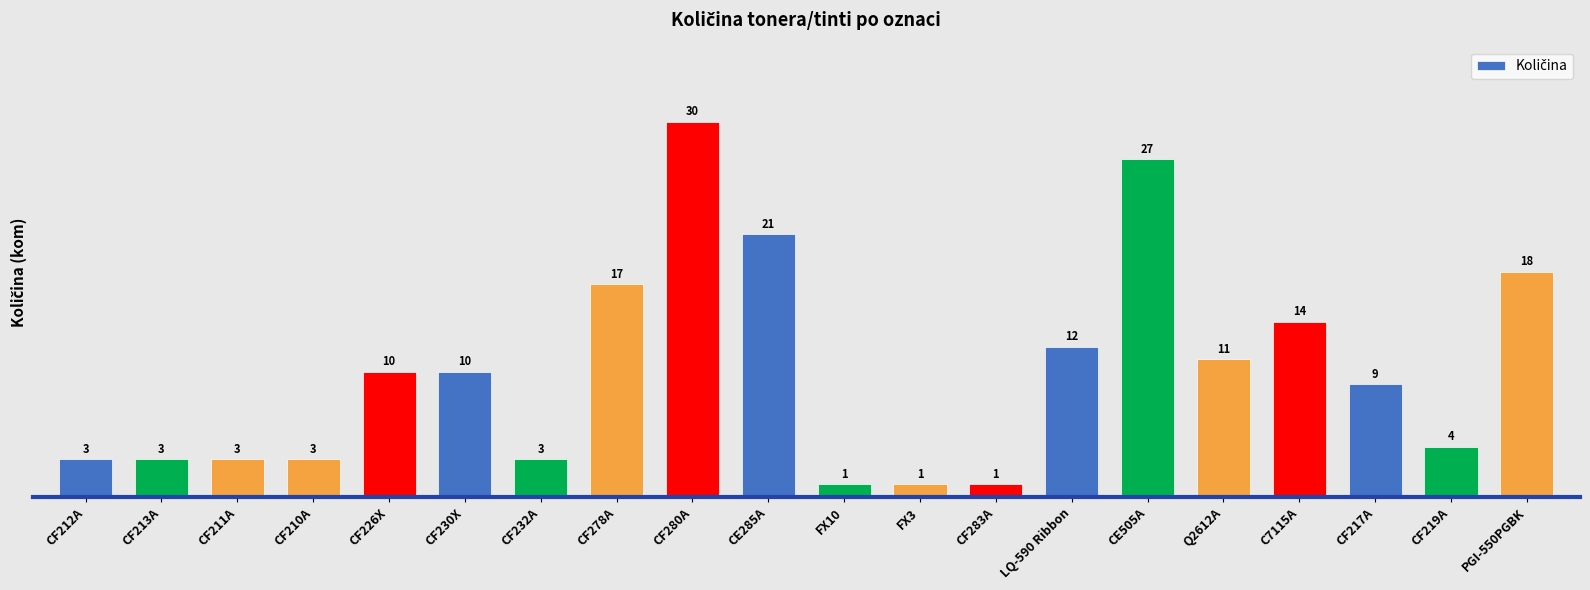

Is it true that the value at CF283A is 1?

True